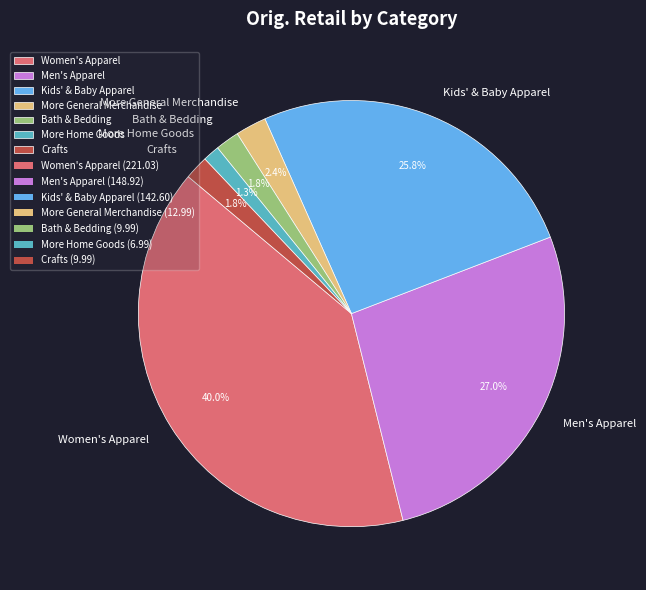

How many segments does this pie chart have?

7